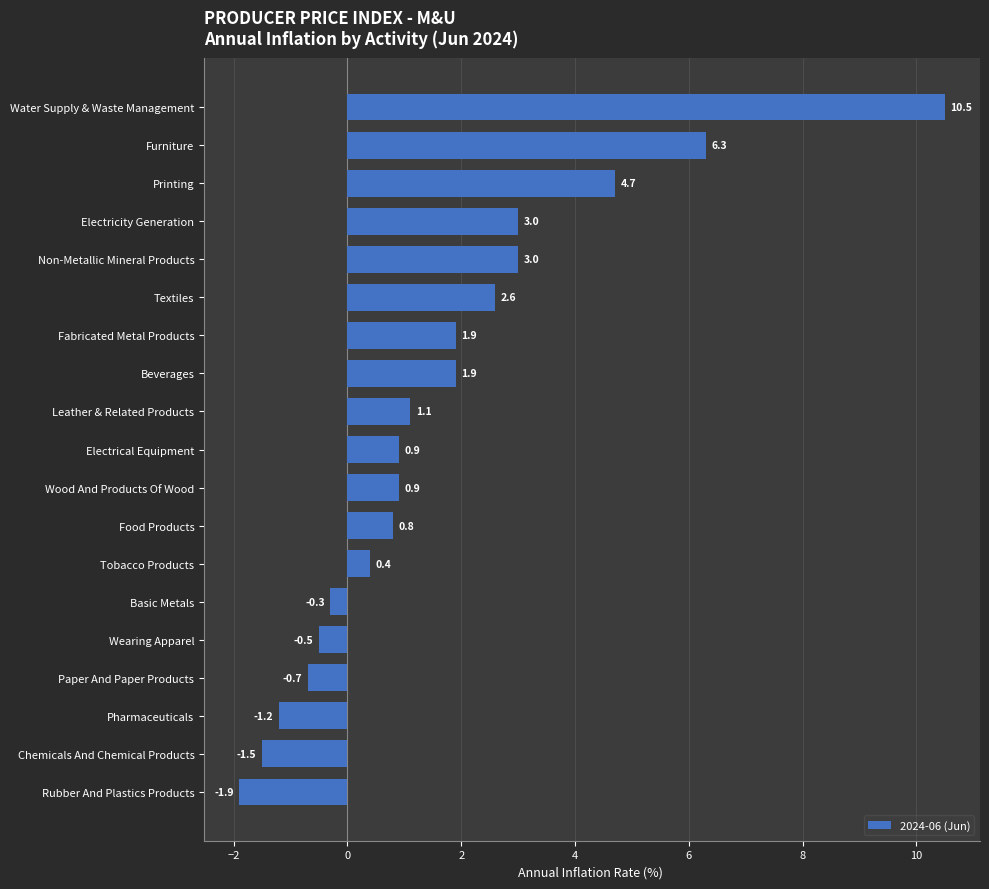

Reading bottom to top, extract all data points from this chart.

Rubber And Plastics Products=-1.9	Chemicals And Chemical Products=-1.5	Pharmaceuticals=-1.2	Paper And Paper Products=-0.7	Wearing Apparel=-0.5	Basic Metals=-0.3	Tobacco Products=0.4	Food Products=0.8	Wood And Products Of Wood=0.9	Electrical Equipment=0.9	Leather & Related Products=1.1	Beverages=1.9	Fabricated Metal Products=1.9	Textiles=2.6	Non-Metallic Mineral Products=3.0	Electricity Generation=3.0	Printing=4.7	Furniture=6.3	Water Supply & Waste Management=10.5